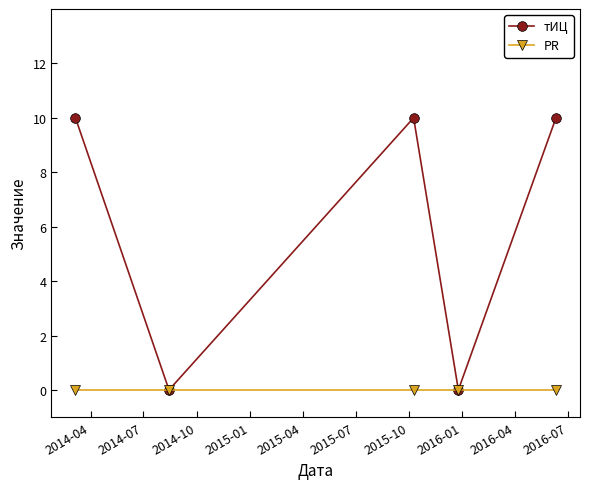

How many values in the тИЦ series are below 10?

2